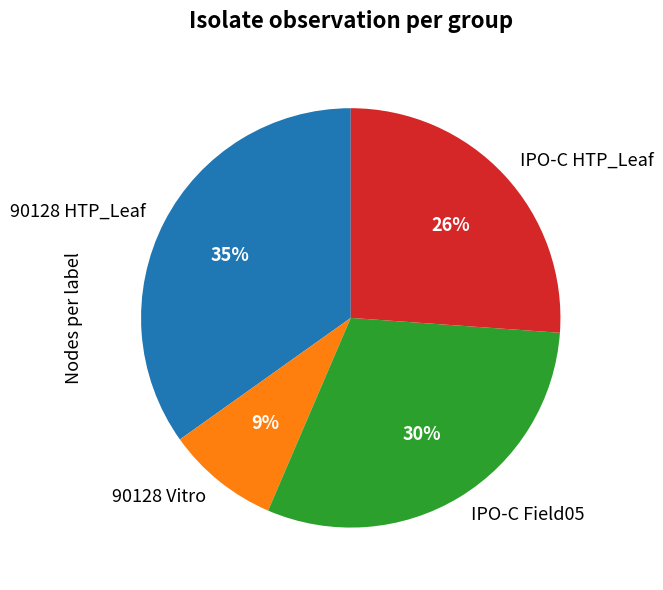

How many segments does this pie chart have?

4